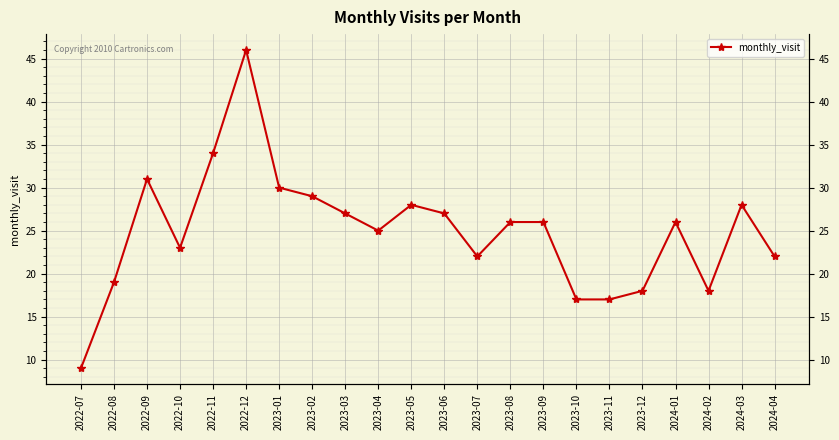

What is the difference between the second highest and second lowest values?

17